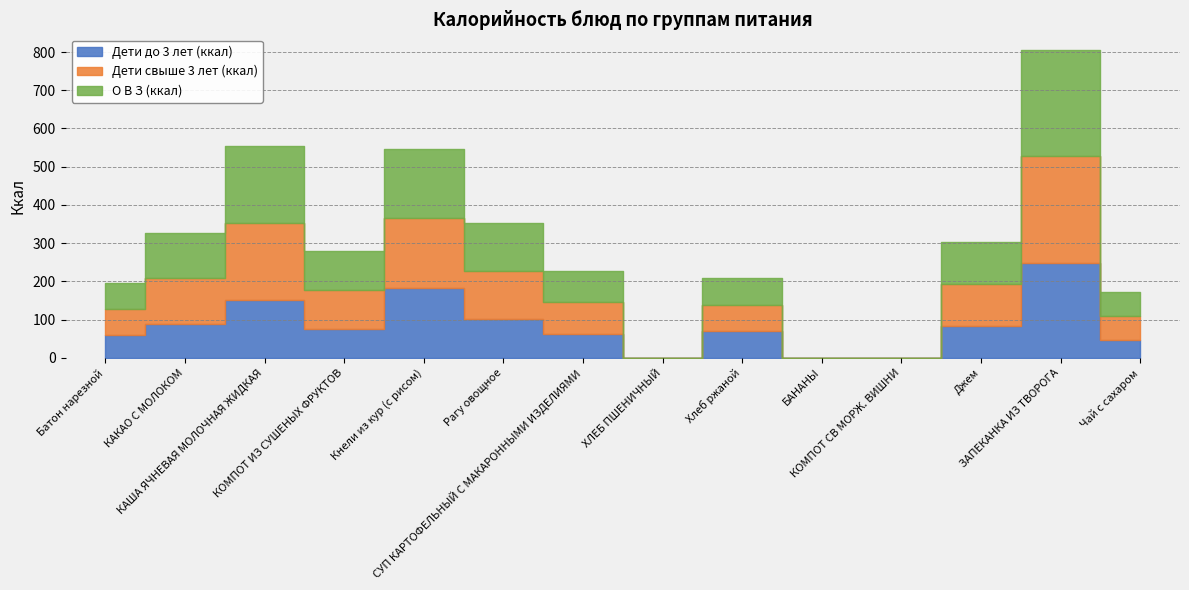

Is it true that Дети свыше 3 лет (ккал) equals 101.7 at КОМПОТ ИЗ СУШЕНЫХ ФРУКТОВ?

True